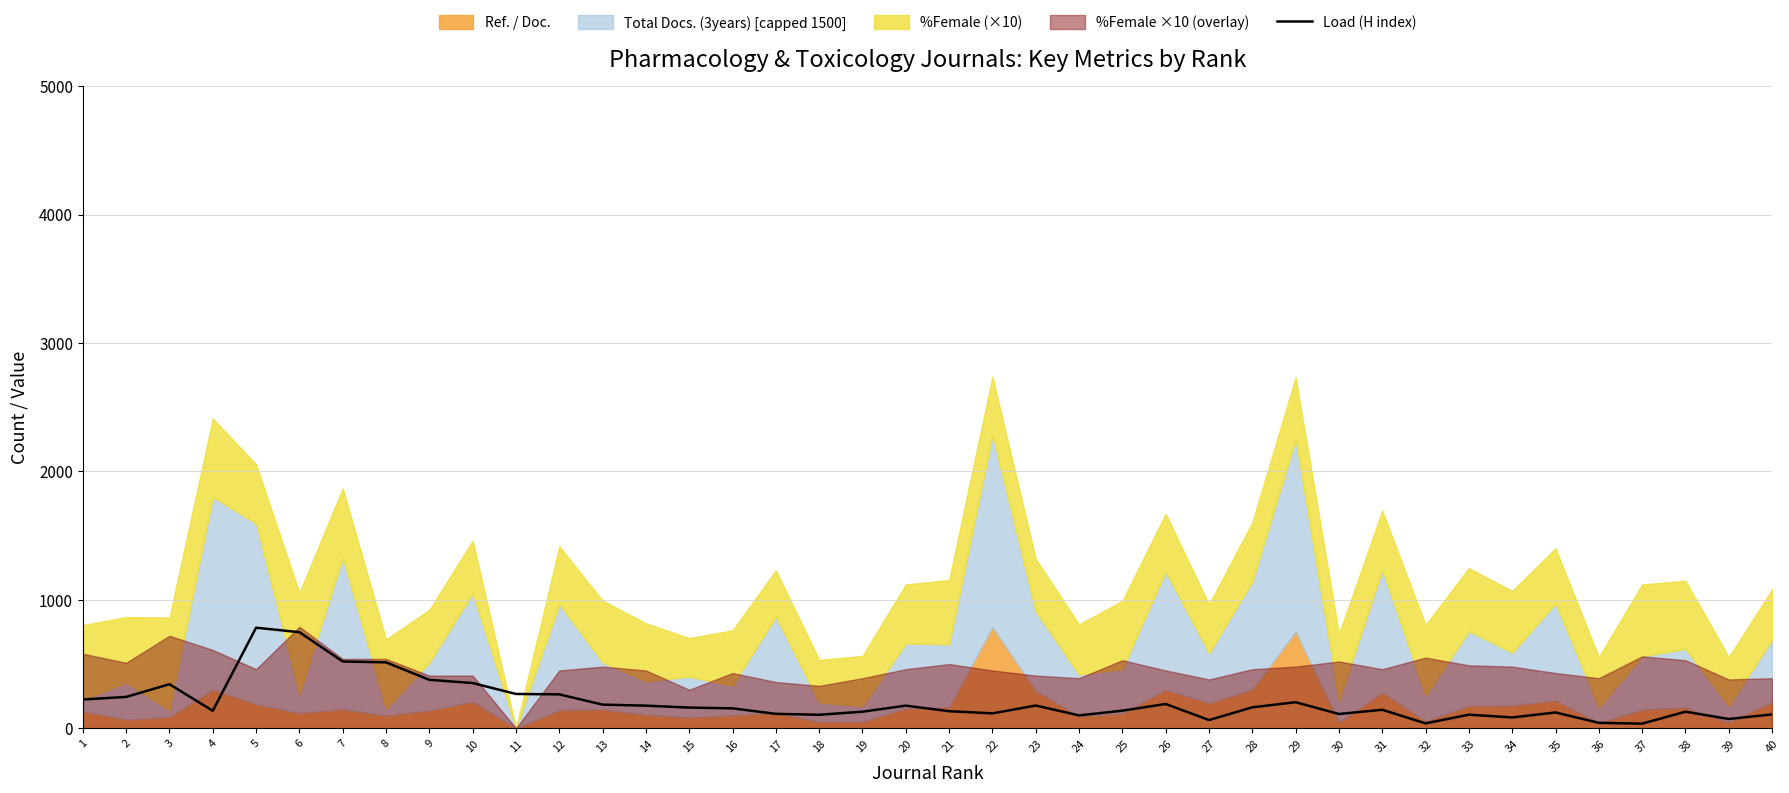

What is the ratio of the value at 21 to the value at 38?

1.0